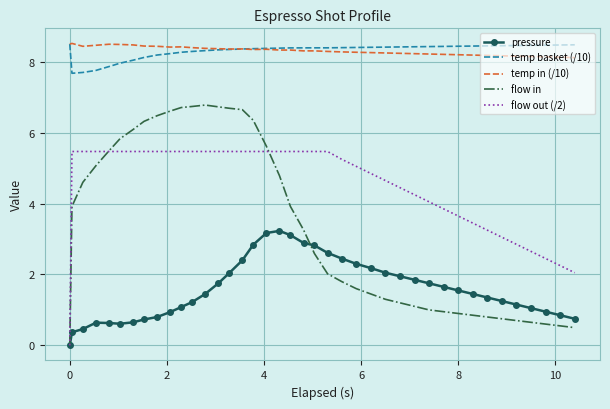

True or false: flow in and temp basket (/10) cross at least once.

False